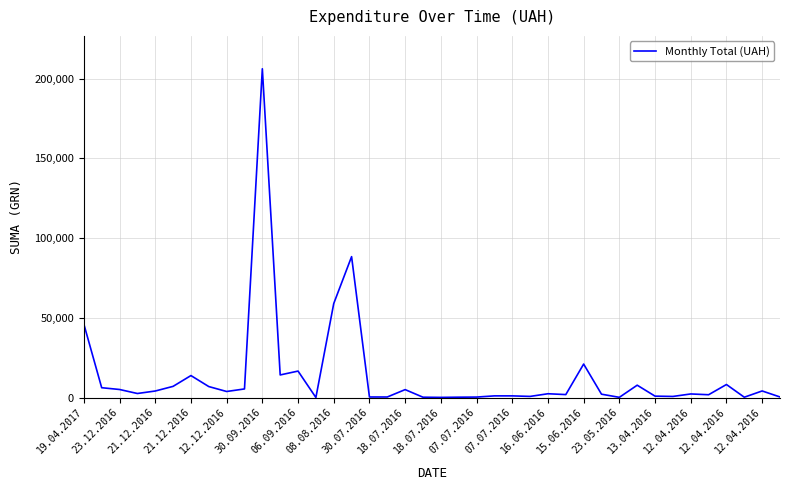

What is the minimum value shown in the chart?

29.0